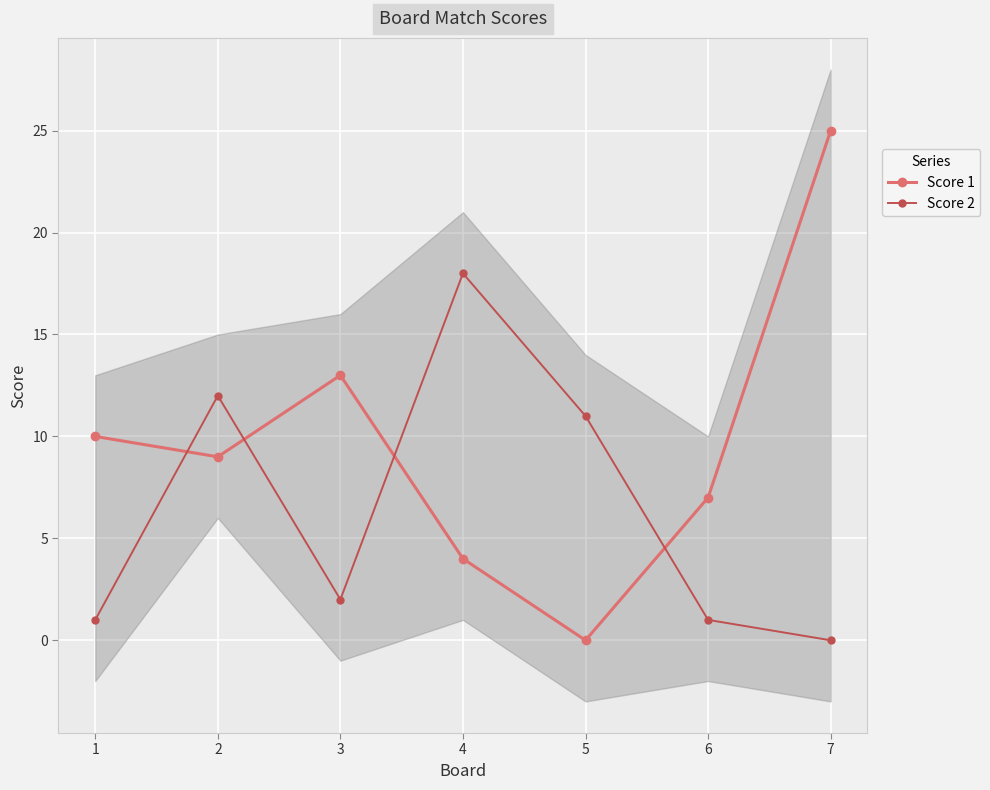

What is the total value across all series at 6?

8